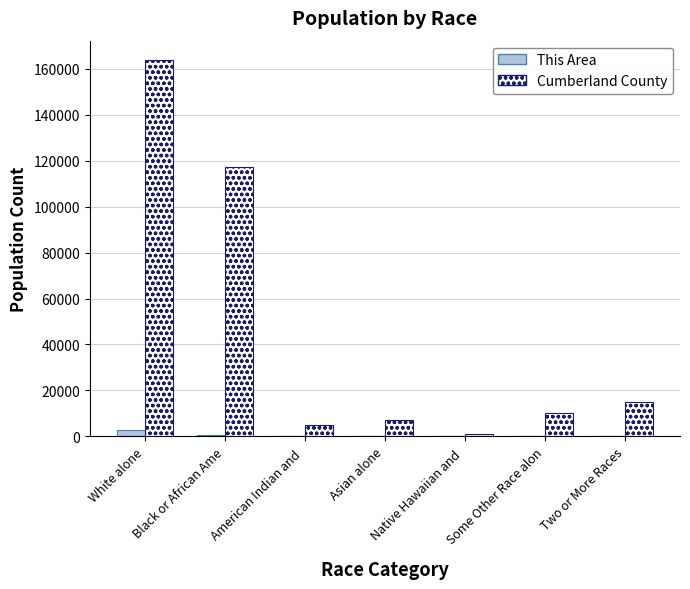

Are the bars horizontal?

No